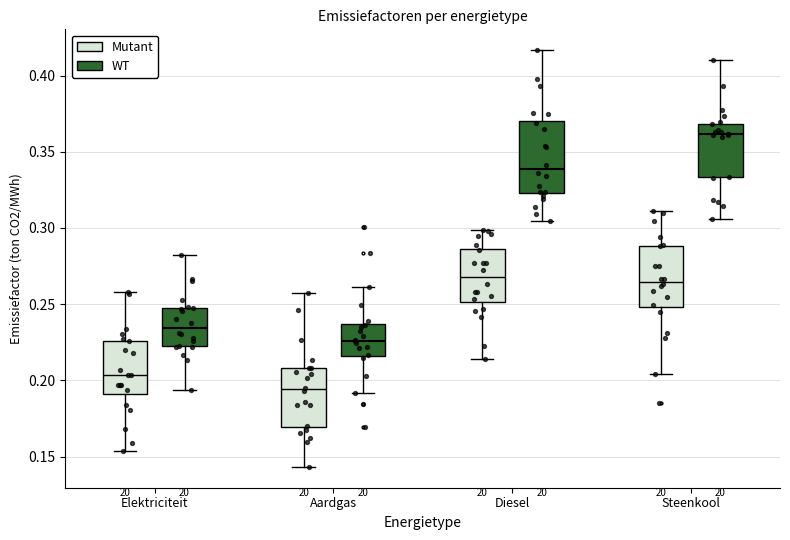

Reading left to right, read every box against the y-axis: the position of its median line, the range the box covers, and the ends of its whiskers. The values are not printed on the chart, so give them approximately, as read against the axis.

Elektriciteit (Mutant): median 0.205, box 0.190 to 0.225, whiskers 0.155 to 0.260
Elektriciteit (WT): median 0.235, box 0.220 to 0.250, whiskers 0.195 to 0.280
Aardgas (Mutant): median 0.195, box 0.170 to 0.210, whiskers 0.145 to 0.260
Aardgas (WT): median 0.225, box 0.215 to 0.235, whiskers 0.190 to 0.260
Diesel (Mutant): median 0.270, box 0.250 to 0.285, whiskers 0.215 to 0.300
Diesel (WT): median 0.340, box 0.325 to 0.370, whiskers 0.305 to 0.415
Steenkool (Mutant): median 0.265, box 0.250 to 0.290, whiskers 0.205 to 0.310
Steenkool (WT): median 0.360, box 0.335 to 0.370, whiskers 0.305 to 0.410